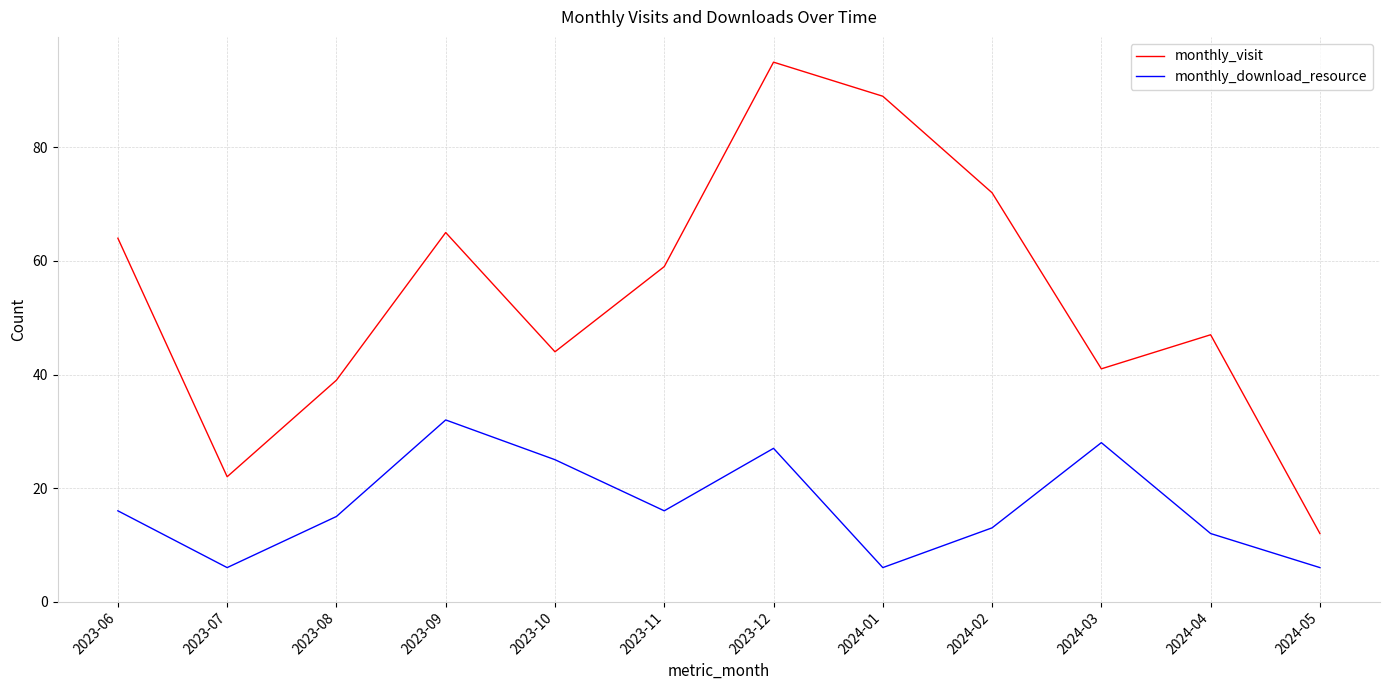

Rank the series at 2023-08 from lowest to highest value.

monthly_download_resource, monthly_visit